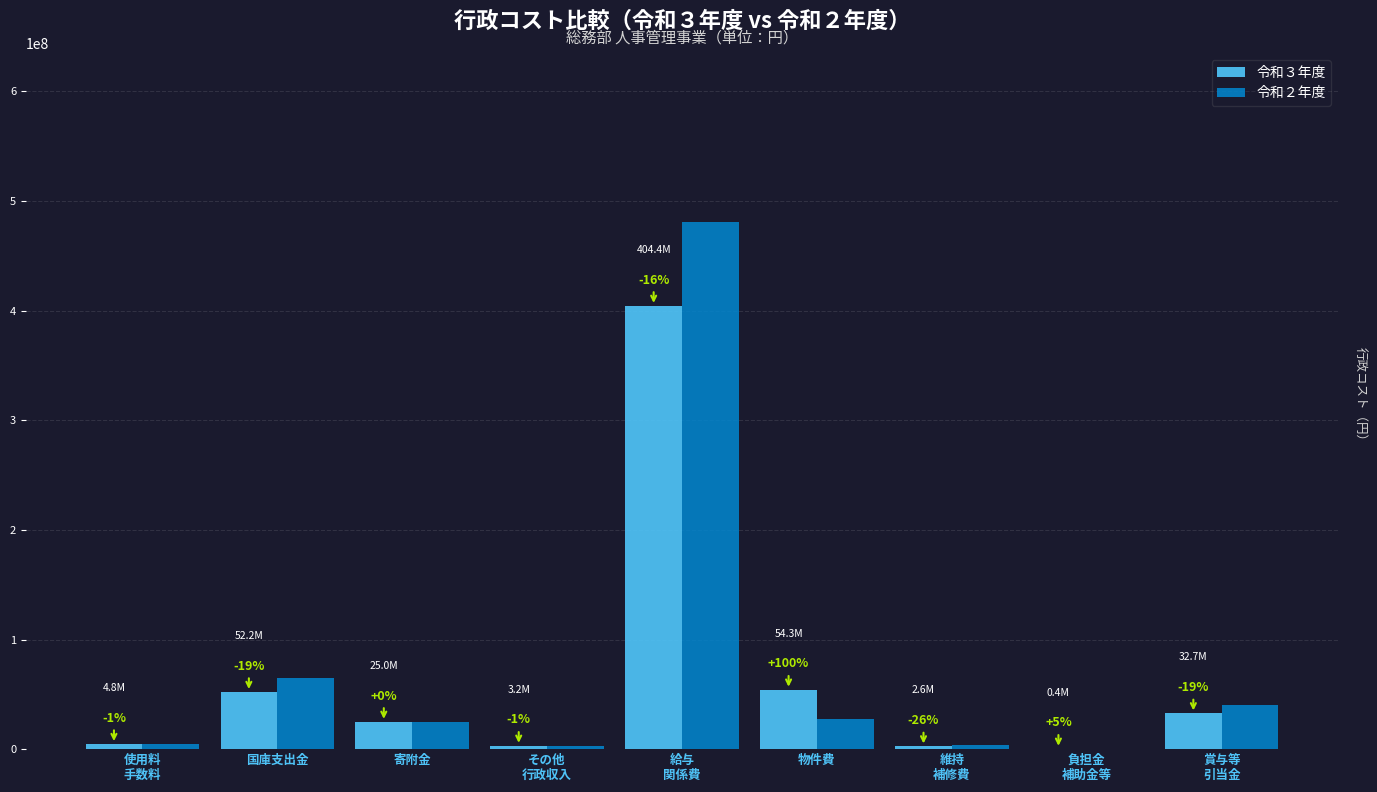

What are all the series names shown in the legend?

令和３年度, 令和２年度